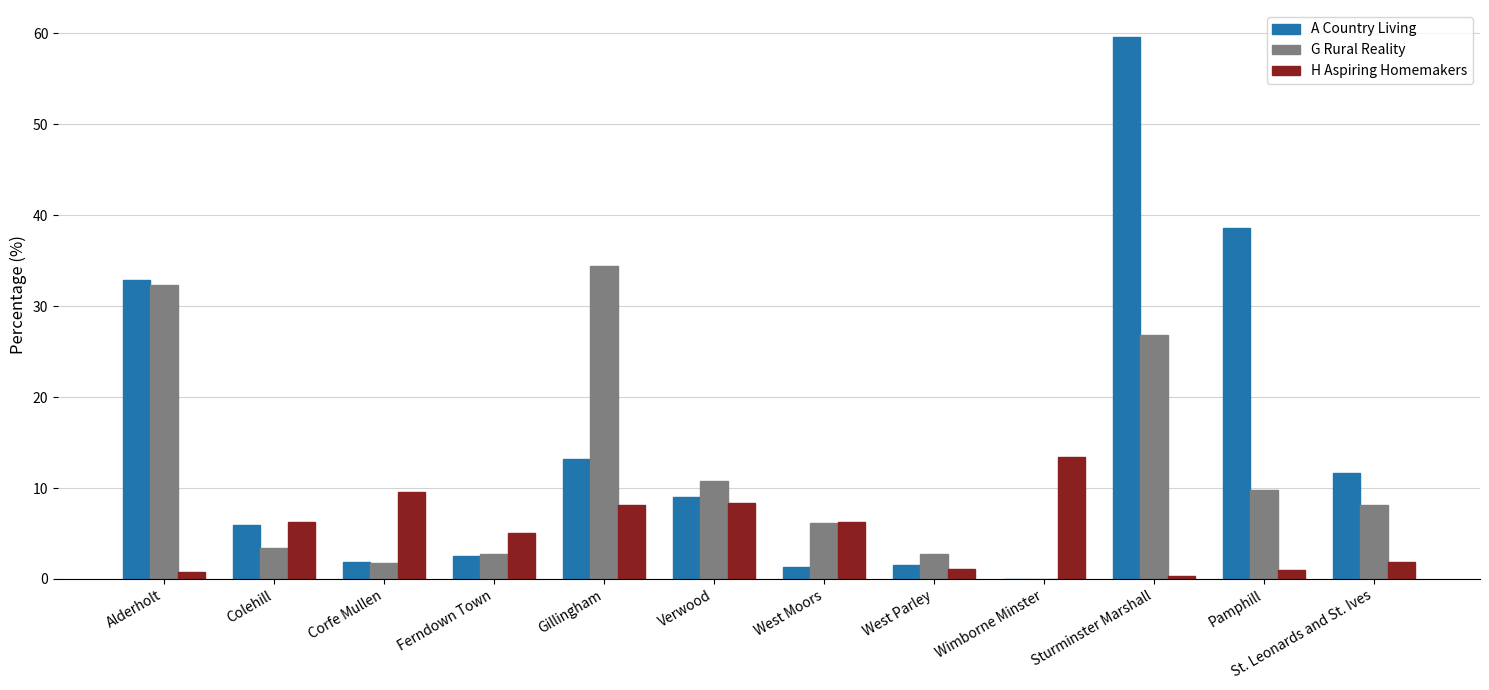

What is the sum of all H Aspiring Homemakers values?

61.9